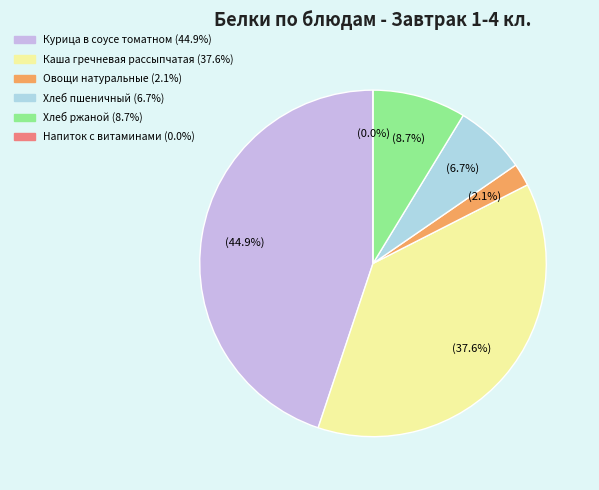

Between Напиток с витаминами (0.0) and Хлеб пшеничный (1.52), which is larger?

Хлеб пшеничный (1.52)